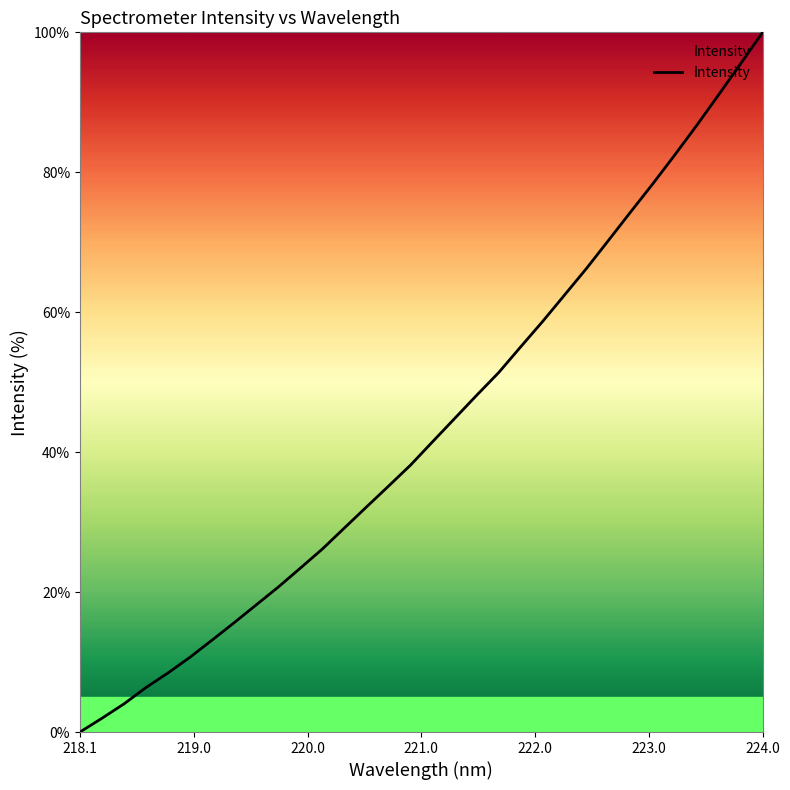

What is the difference between the maximum and minimum values?

100.0